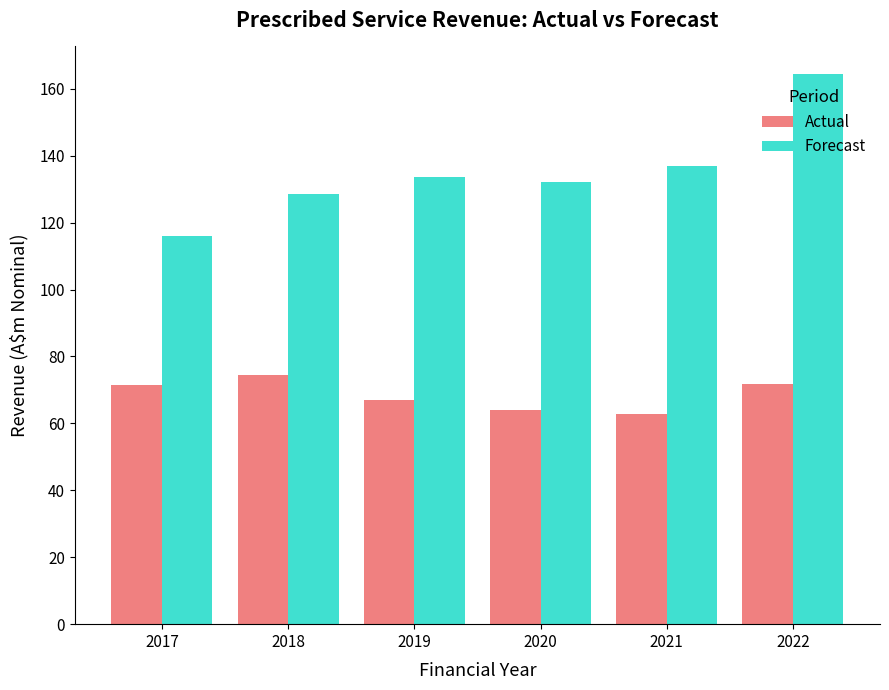

What is the spread (max minus min) of values at 2022?

92.6